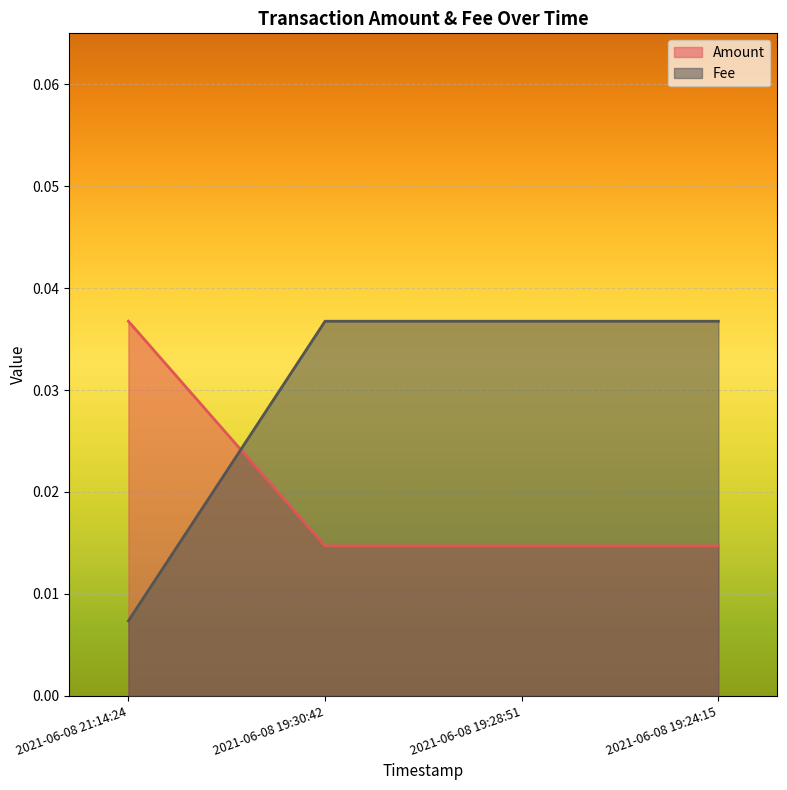

After their last crossing, which series has the higher values: Amount or Fee?

Fee